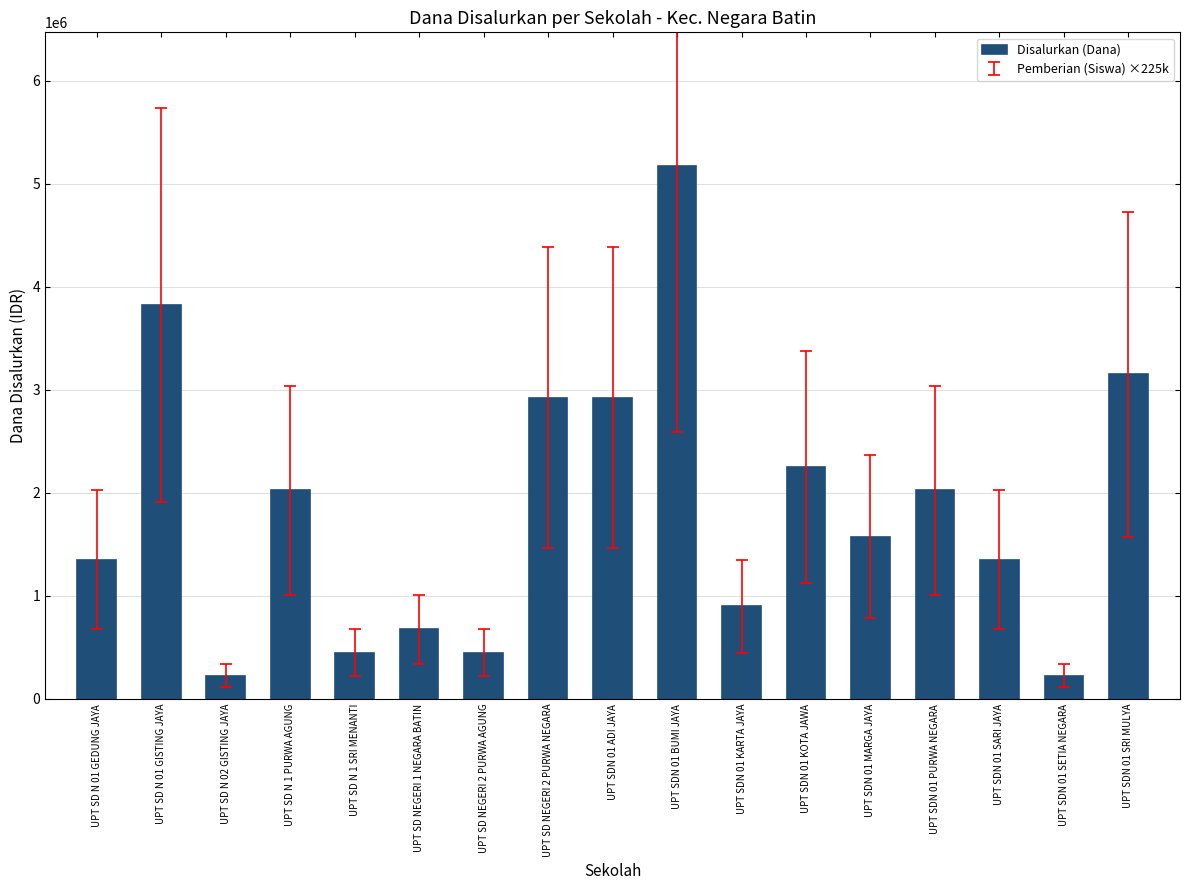

What is the greatest value displayed?

5175000